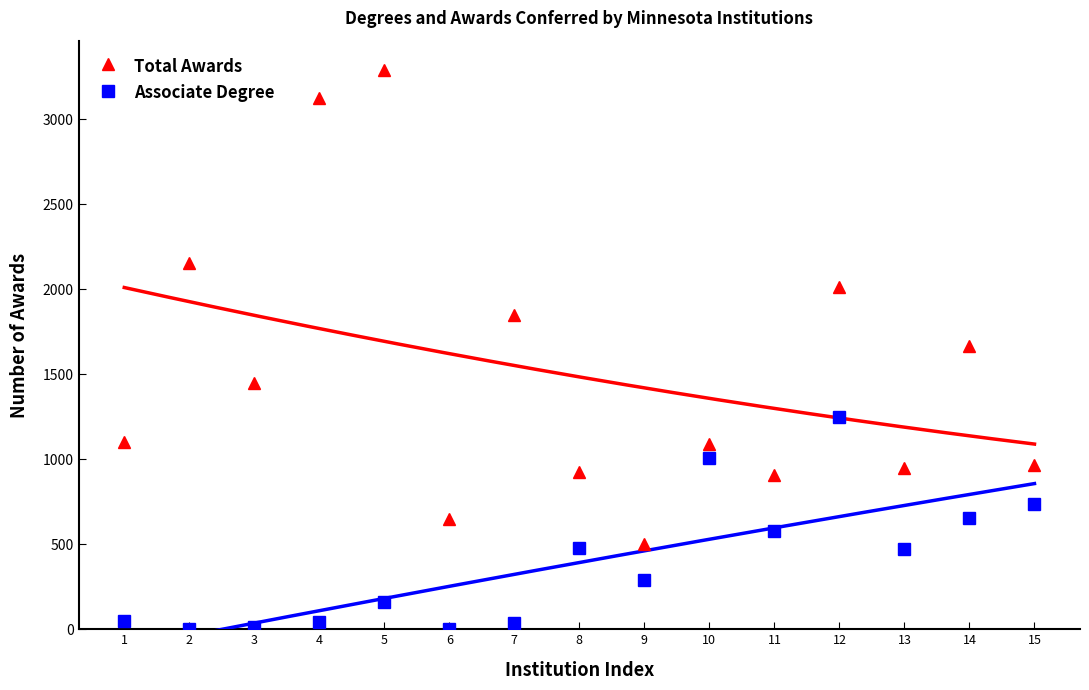

What is the difference between the highest and lowest values at 3?

1433